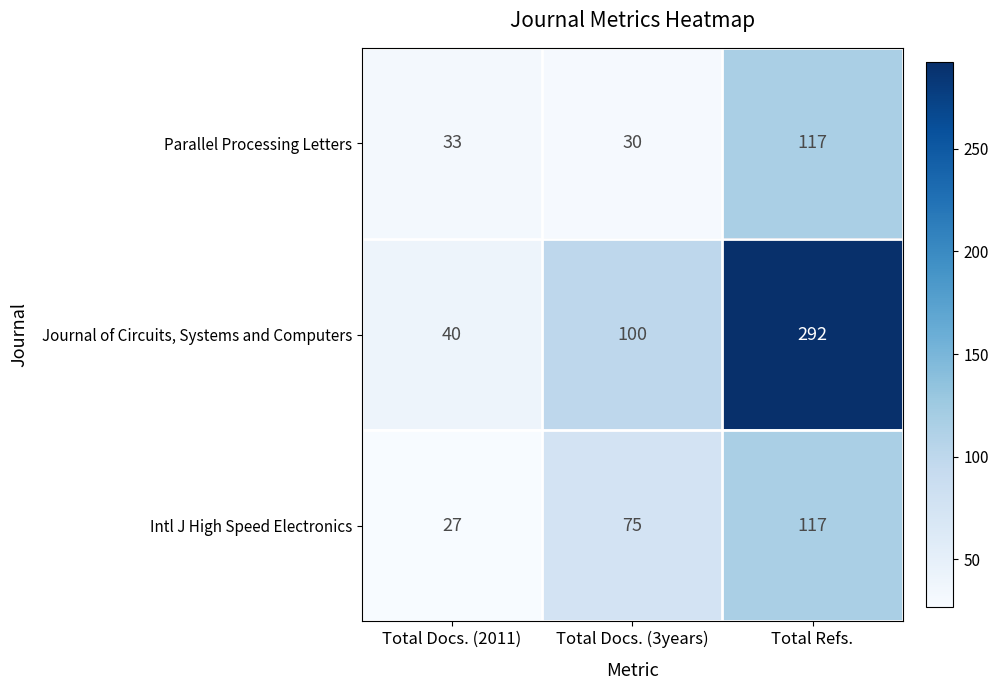

What is the spread (max minus min) of values at Total Docs. (2011)?

13